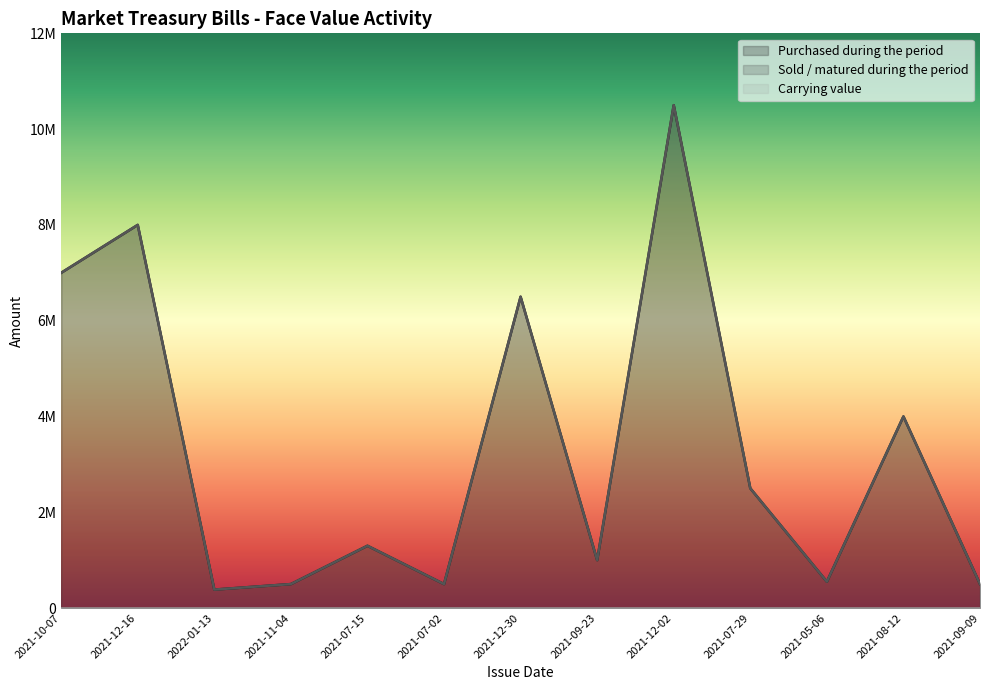

Between 2022-01-13 and 2021-07-15, which is larger?

2021-07-15